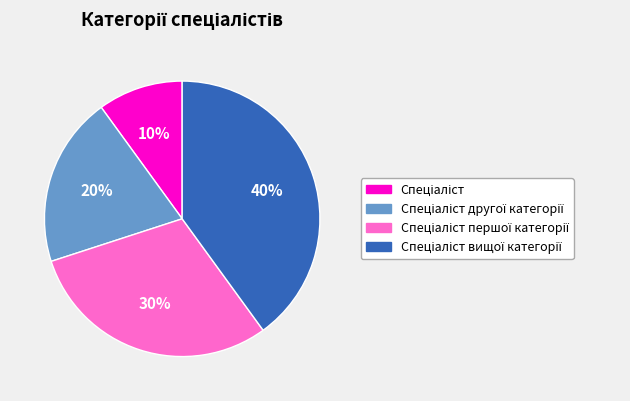

Is there any slice that represents more than half of the pie?

No